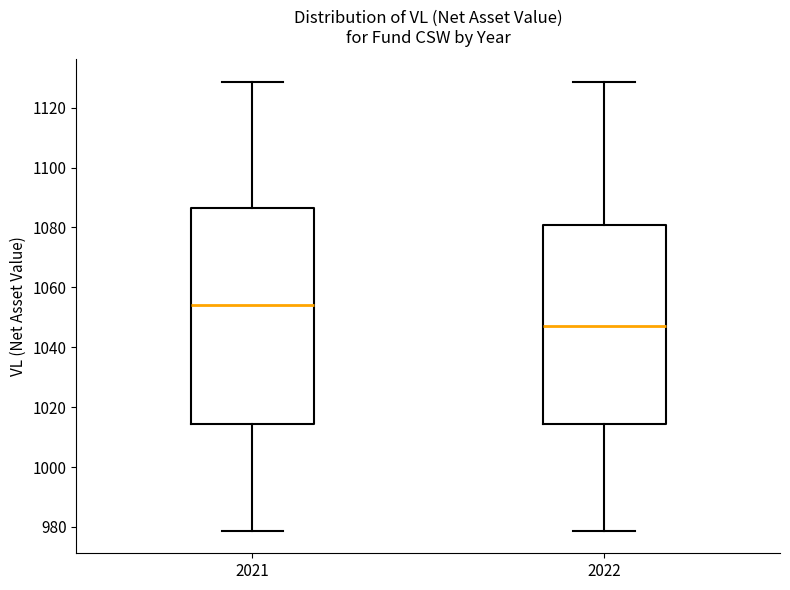

Where does the lower whisker of the box at x = 2021 end on the y-axis? The values are not printed on the chart, so give them approximately, as read against the axis.

978